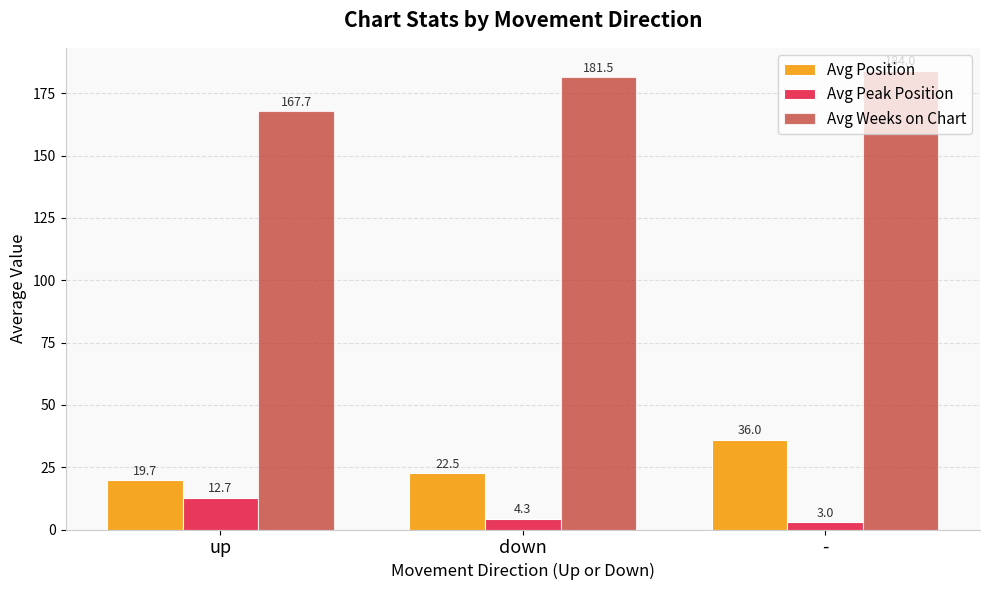

How many bars are there in each group?

3